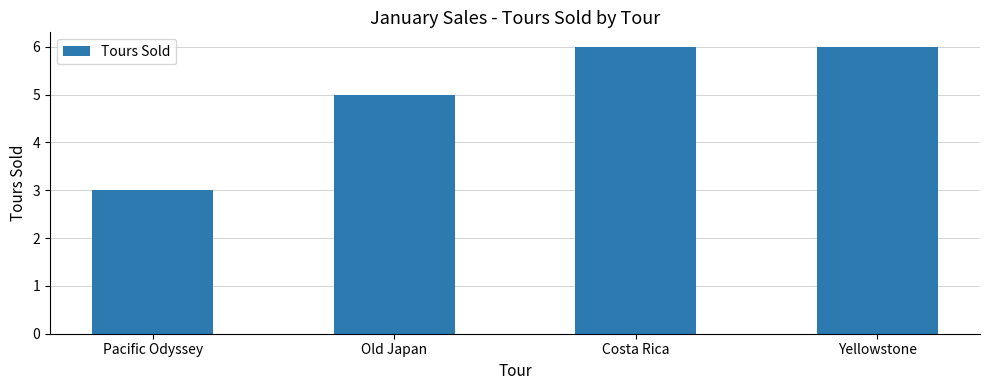

The value at Pacific Odyssey is 2. True or false?

False